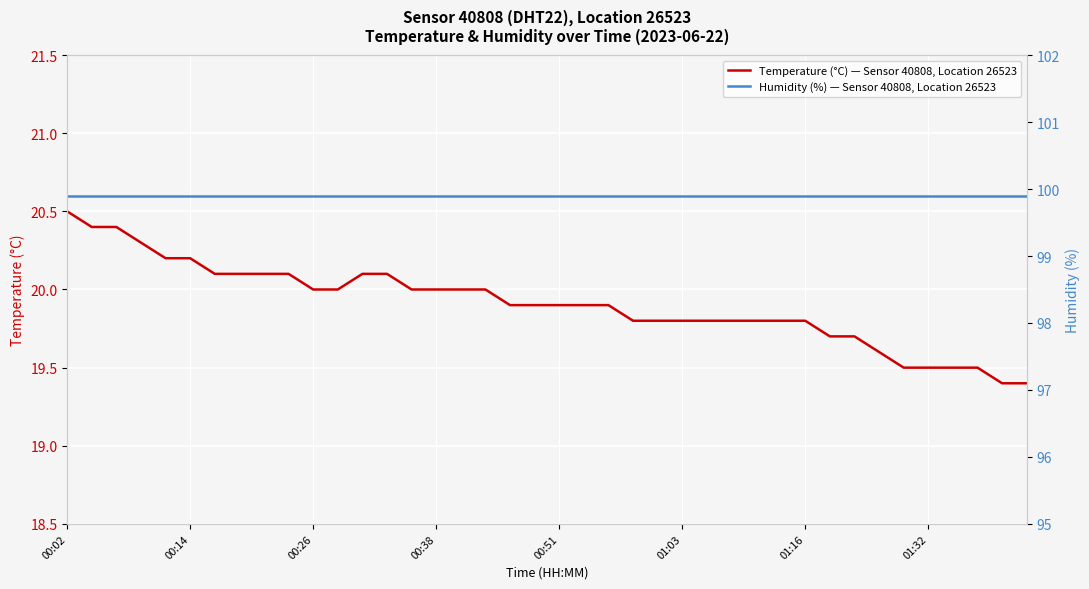

What is the minimum value shown in the chart?

19.4